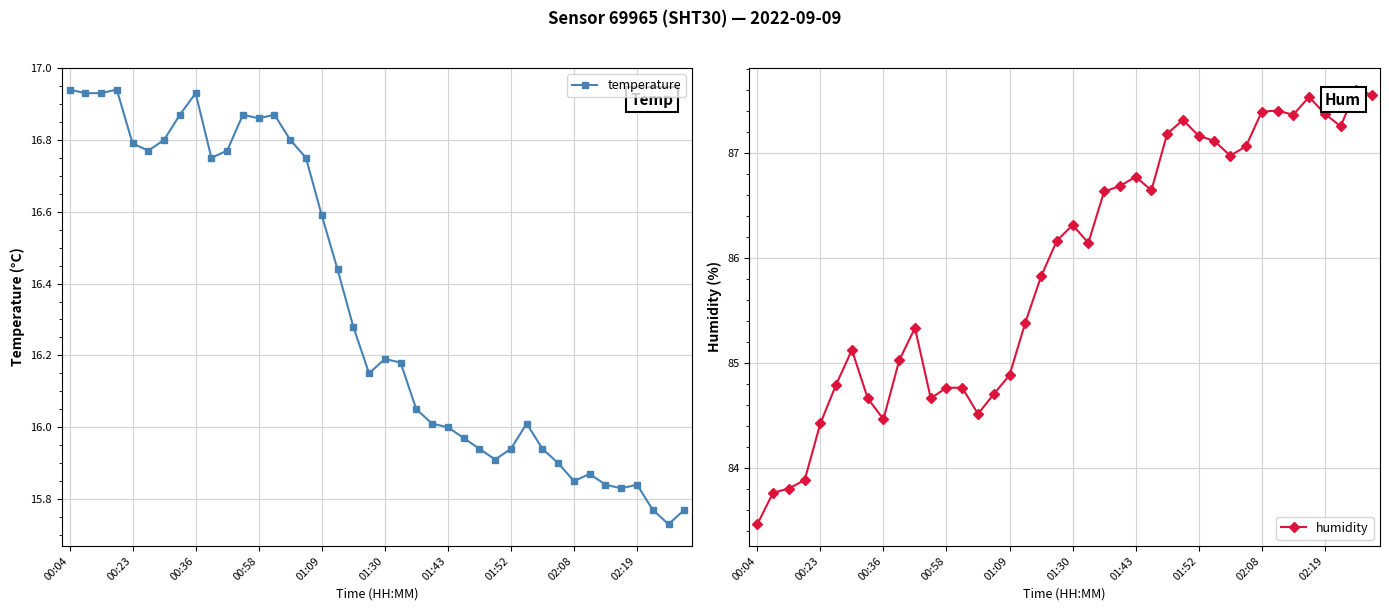

Which series has the largest range (max minus min)?

humidity